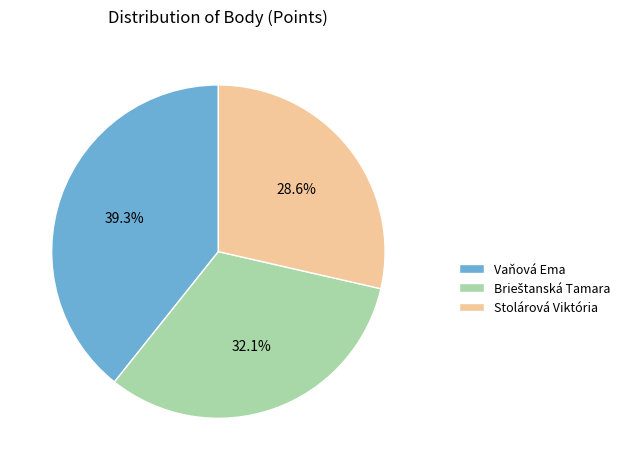

To the nearest percent, what is the difference between the Vaňová Ema and Stolárová Viktória slice percentages?

11%